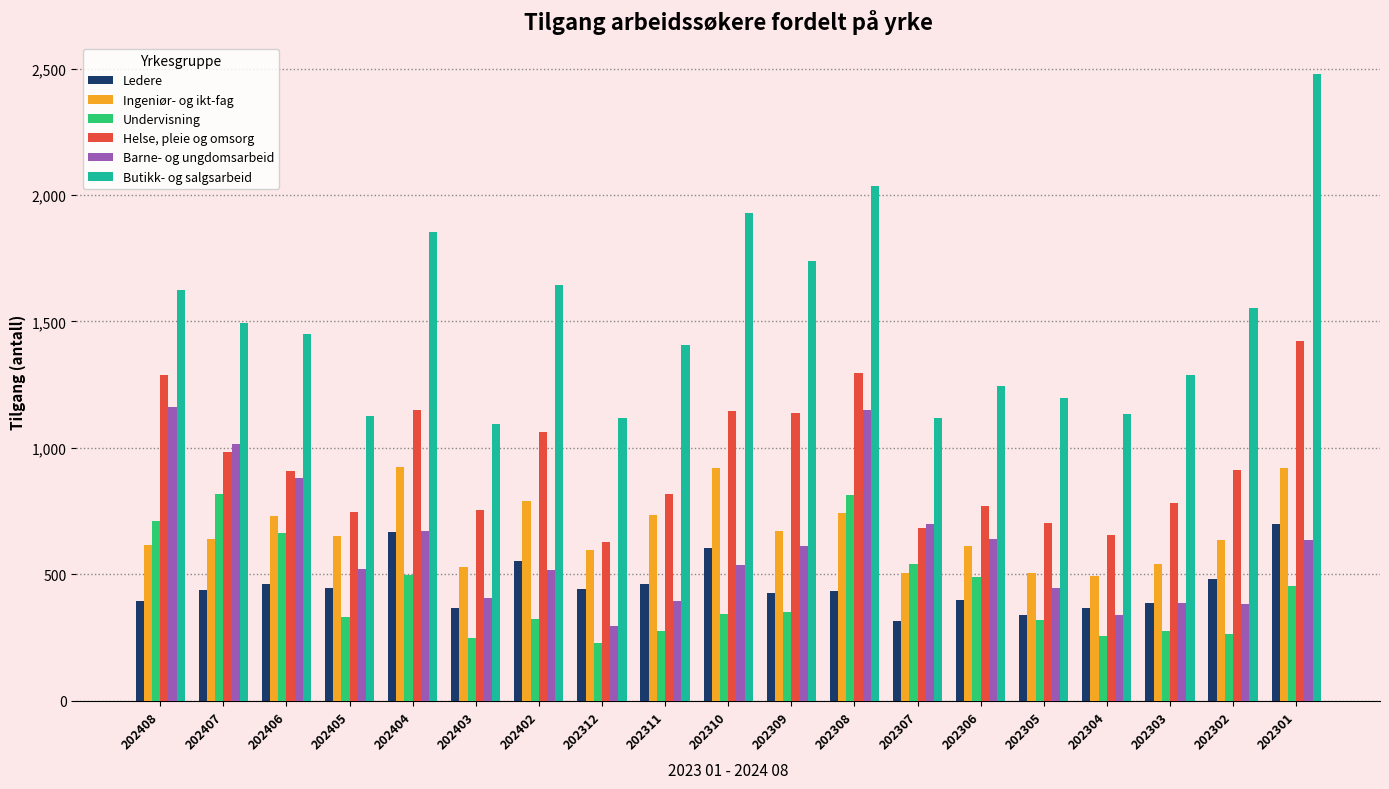

At which label does Barne- og ungdomsarbeid first exceed 536?

202408